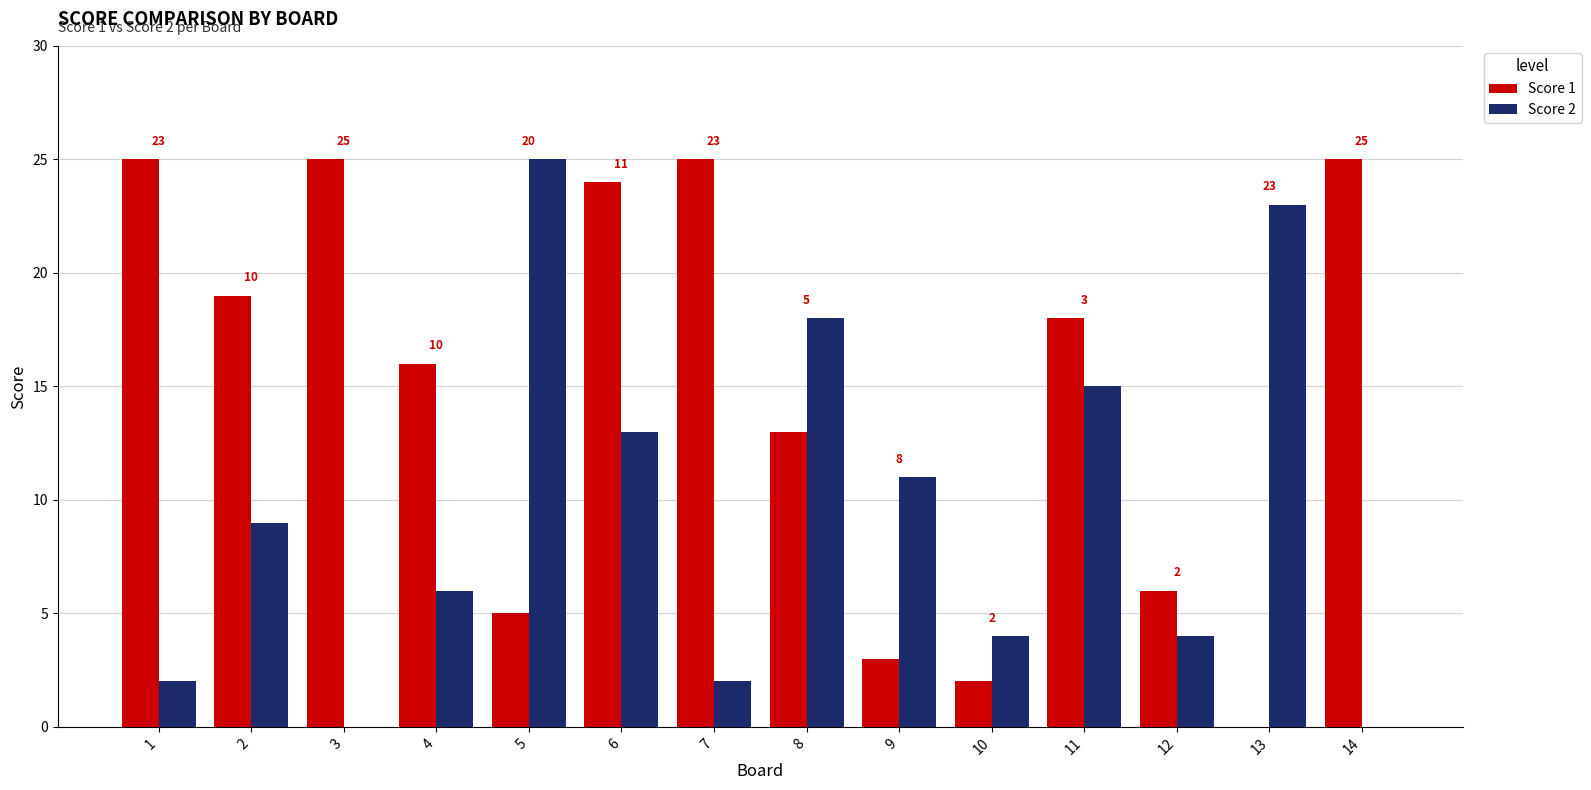

Read the Score 1 value at 3.

25